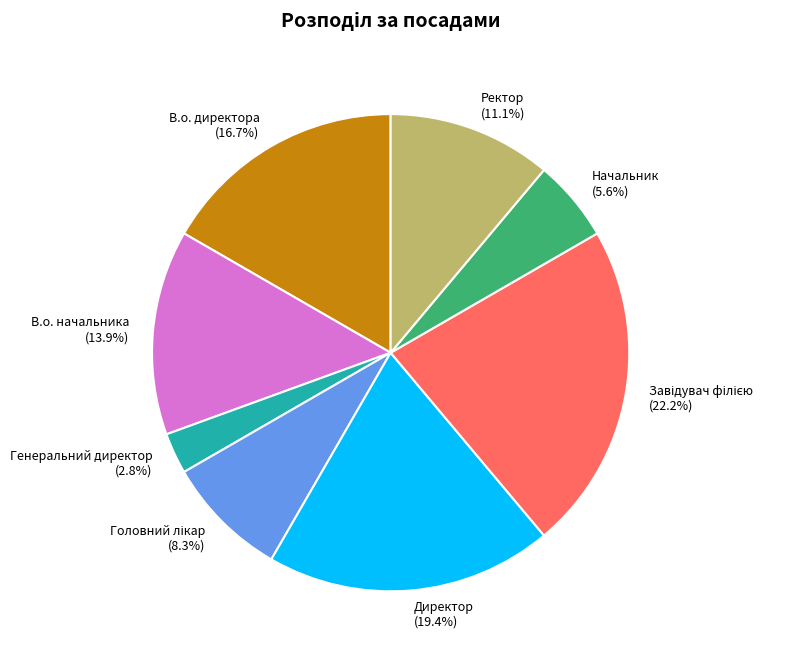

To the nearest percent, what percentage of the pie is Начальник?

6%